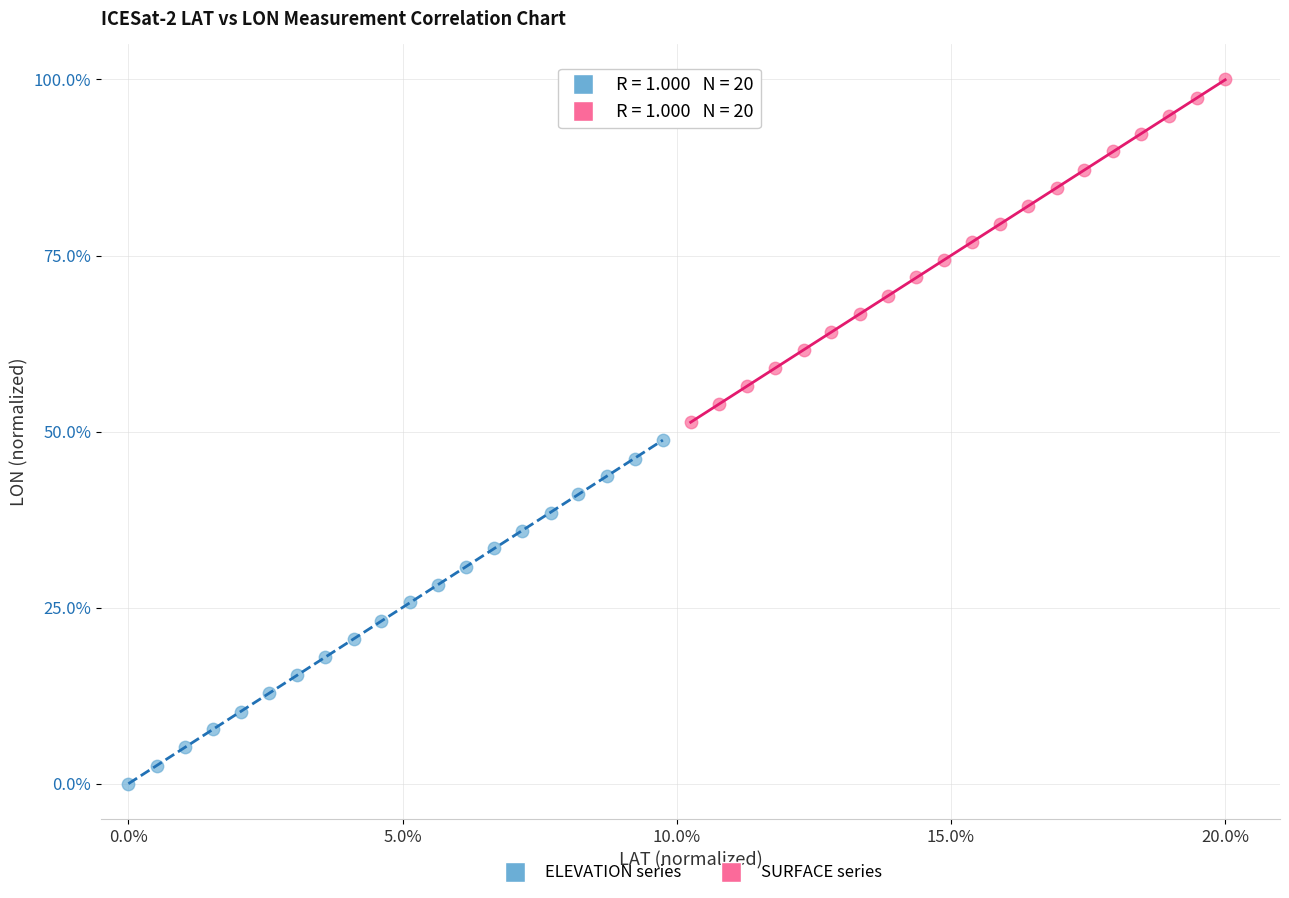

Which series has the widest spread of Y values?

ELEVATION series